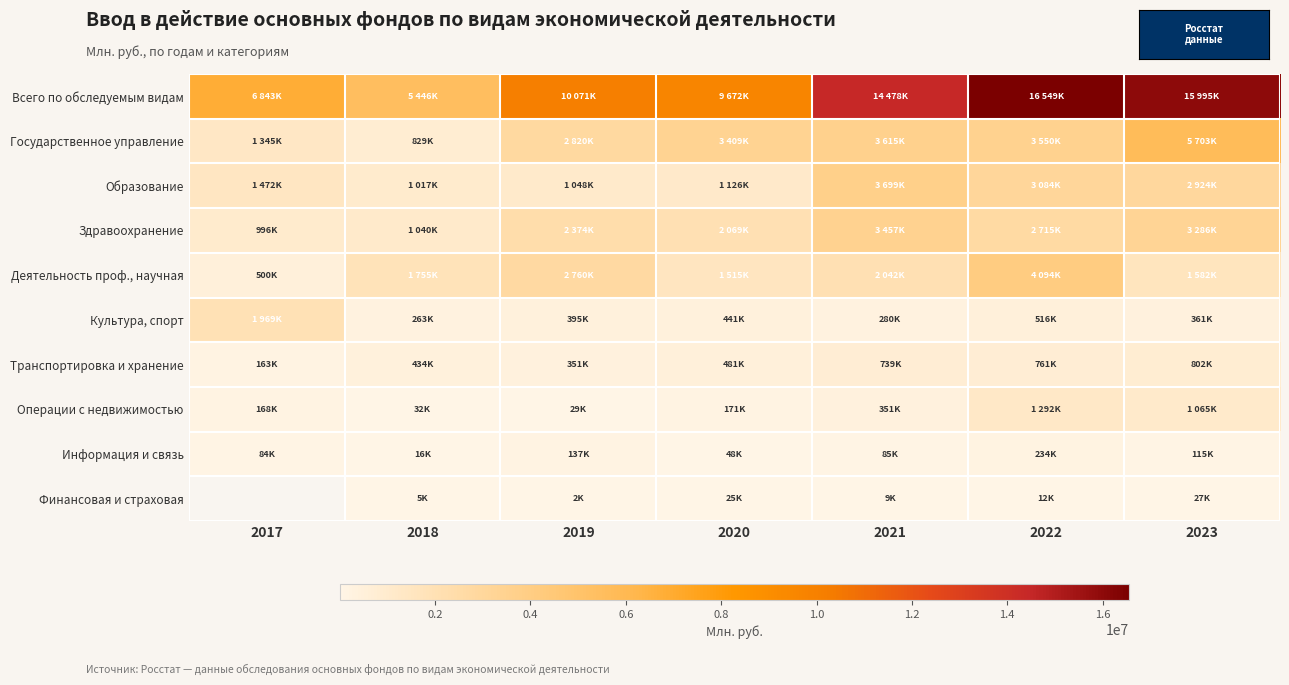

At 2019, list the series in order from largest to smallest.

Всего по обследуемым видам, Государственное управление, Деятельность проф., научная, Здравоохранение, Образование, Культура, спорт, Транспортировка и хранение, Информация и связь, Операции с недвижимостью, Финансовая и страховая